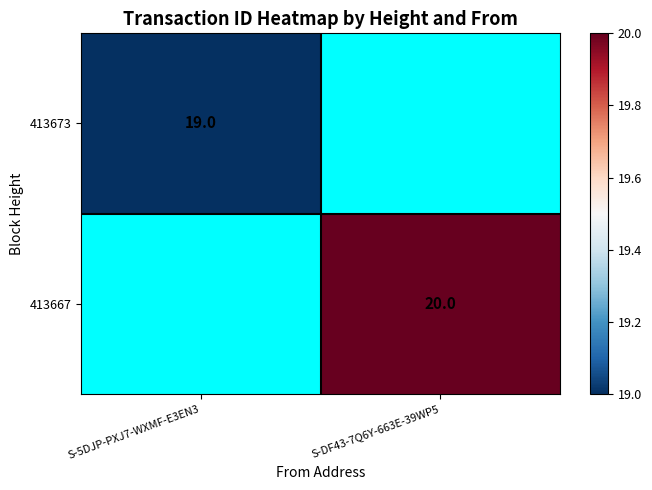

True or false: 413673 has a value of 8.4 at S-5DJP-PXJ7-WXMF-E3EN3.

False